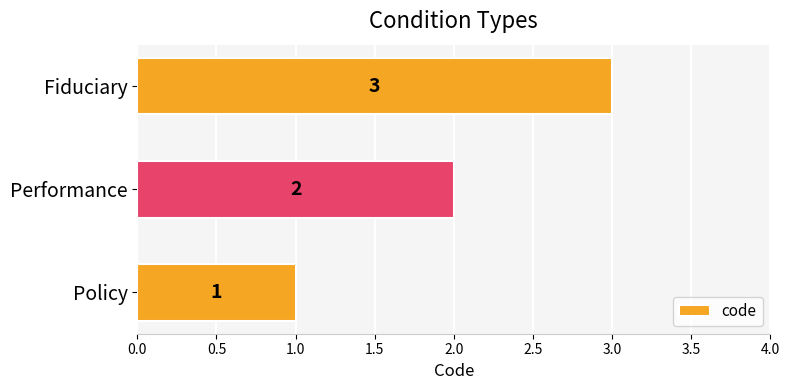

Where is the data nearest to the value 2?

Performance